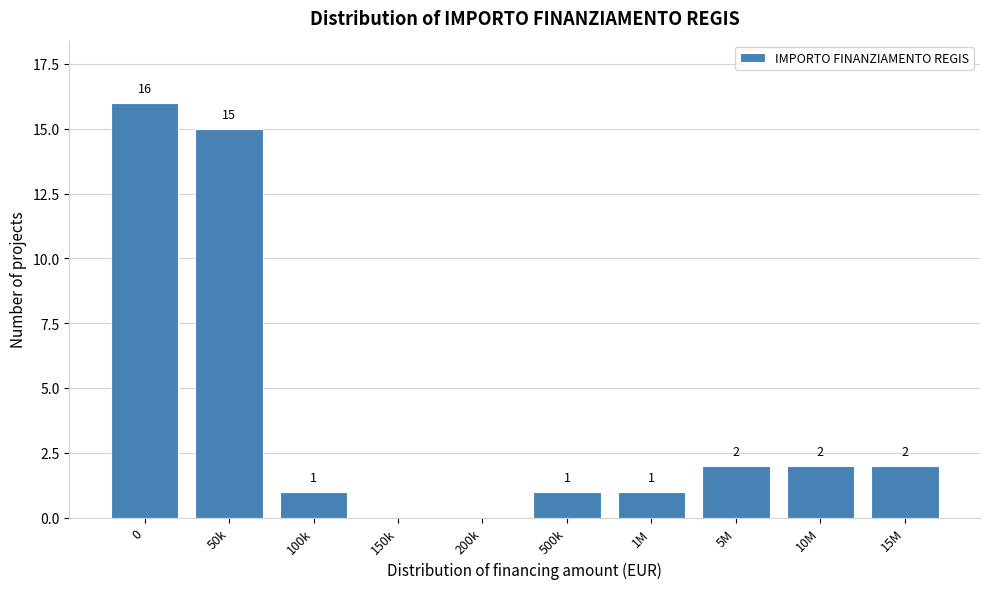

Reading right to left, what are all the values shown in this chart?

15M=2	10M=2	5M=2	1M=1	500k=1	200k=0	150k=0	100k=1	50k=15	0=16